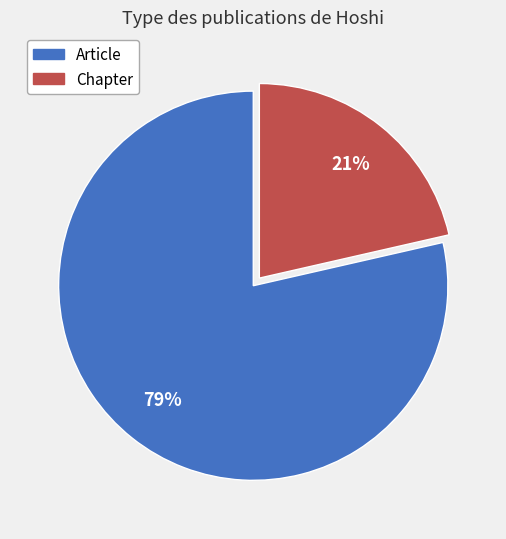

Between Article and Chapter, which is larger?

Article